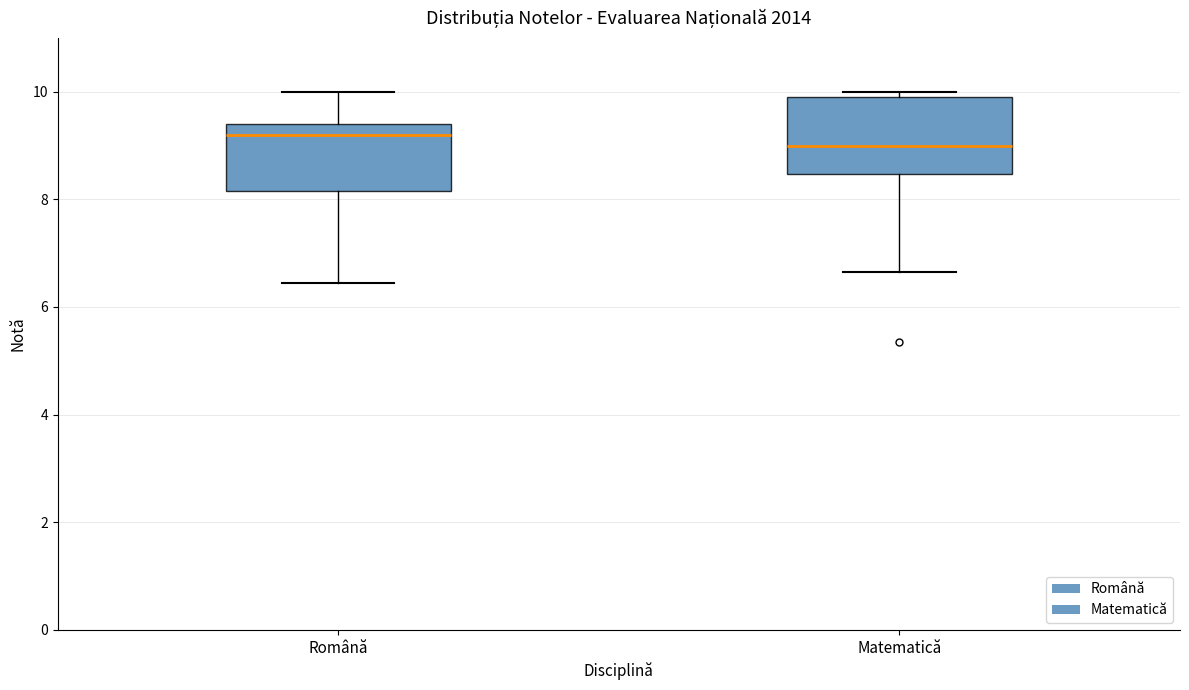

Where is the upper edge of the box for Matematică on the y-axis? The values are not printed on the chart, so give them approximately, as read against the axis.

10.0